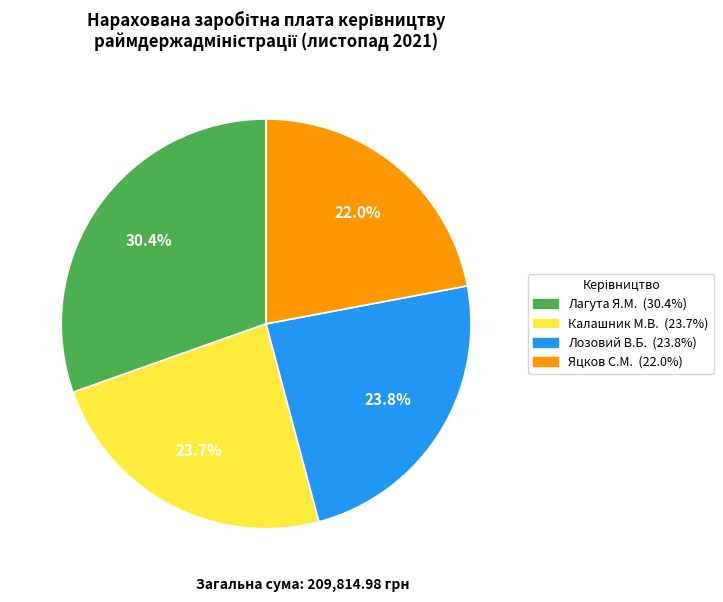

Count the number of slices in the pie.

4